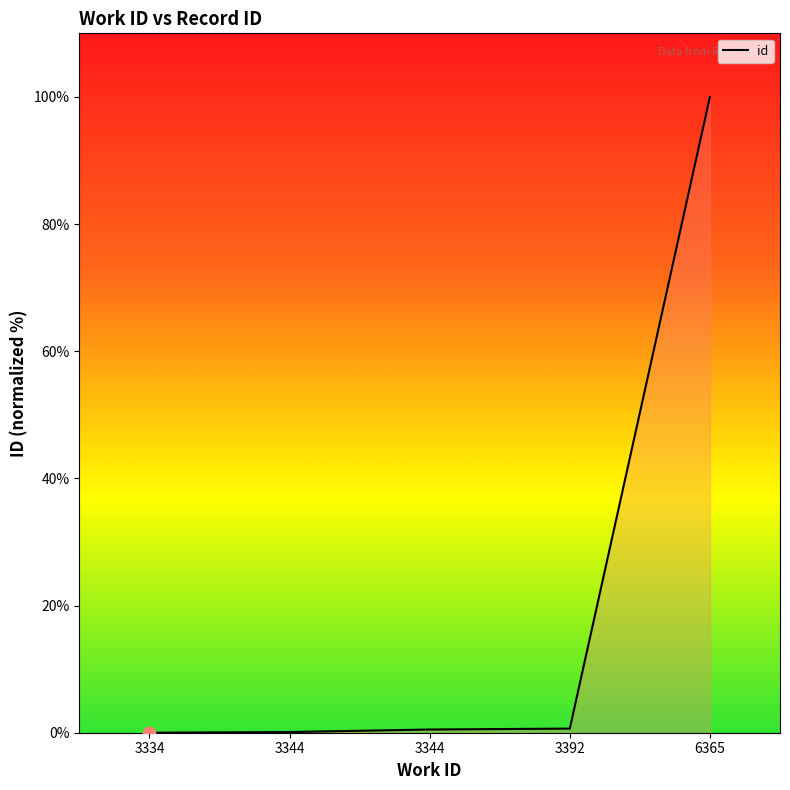

What is the change in value from 3334 to 3392?

+0.6